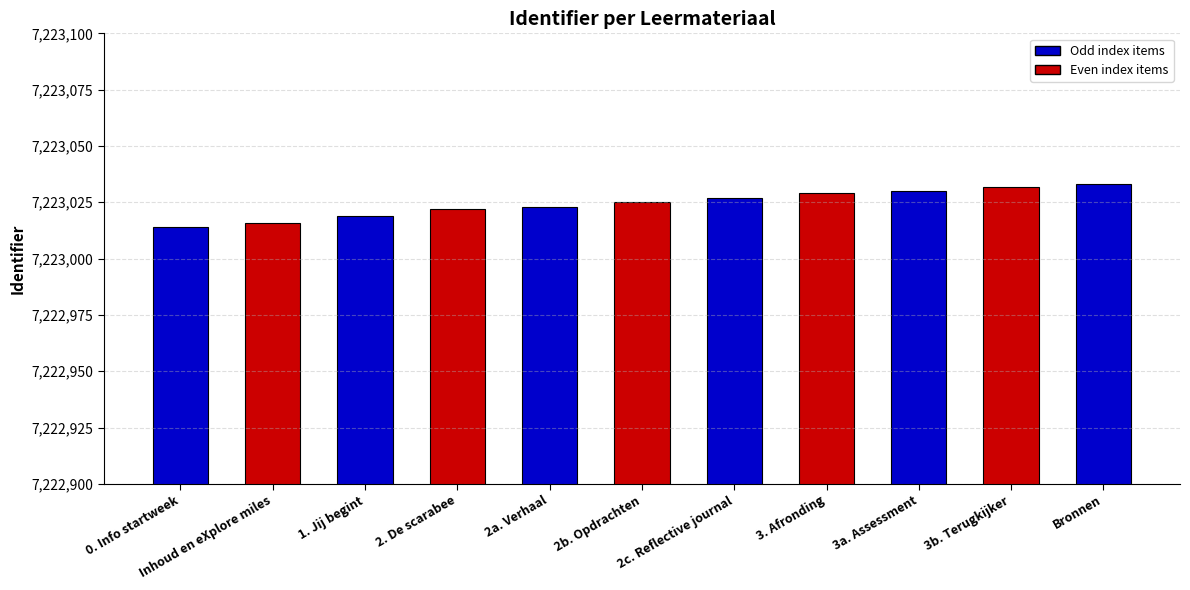

What is the label of the 6th bar from the left?

2b. Opdrachten